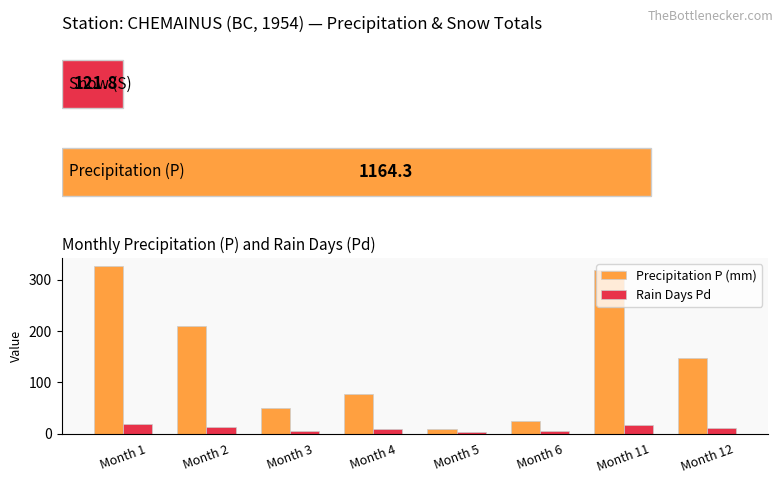

List the series in order of their overall mean, lowest first.

Rain Days Pd, Precipitation P (mm)